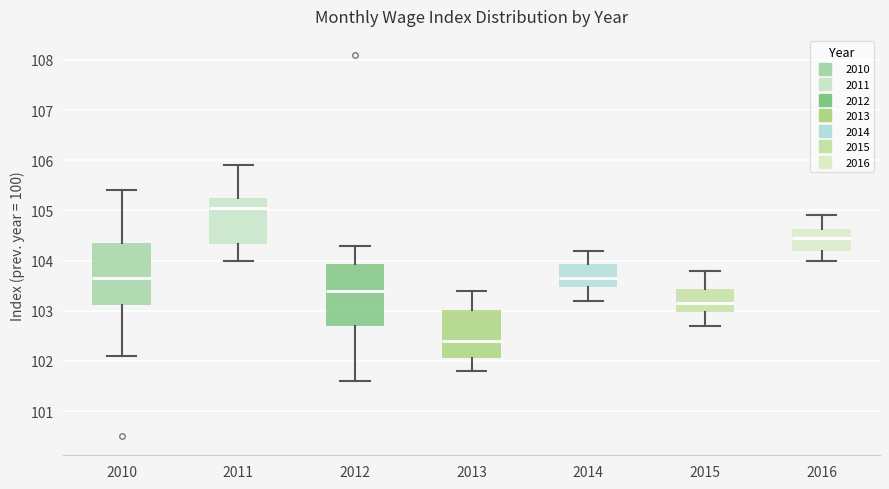

Reading left to right, transcribe this box plot: for each box, give where its median line is, the range the box spans, and where its two whiskers end, as read against the y-axis. The values are not printed on the chart, so give them approximately, as read against the axis.

2010: median 103.7, box 103.1 to 104.4, whiskers 102.1 to 105.4
2011: median 105.1, box 104.3 to 105.3, whiskers 104.0 to 105.9
2012: median 103.4, box 102.7 to 103.9, whiskers 101.6 to 104.3
2013: median 102.4, box 102.1 to 103.0, whiskers 101.8 to 103.4
2014: median 103.7, box 103.5 to 103.9, whiskers 103.2 to 104.2
2015: median 103.2, box 103.0 to 103.4, whiskers 102.7 to 103.8
2016: median 104.5, box 104.2 to 104.6, whiskers 104.0 to 104.9